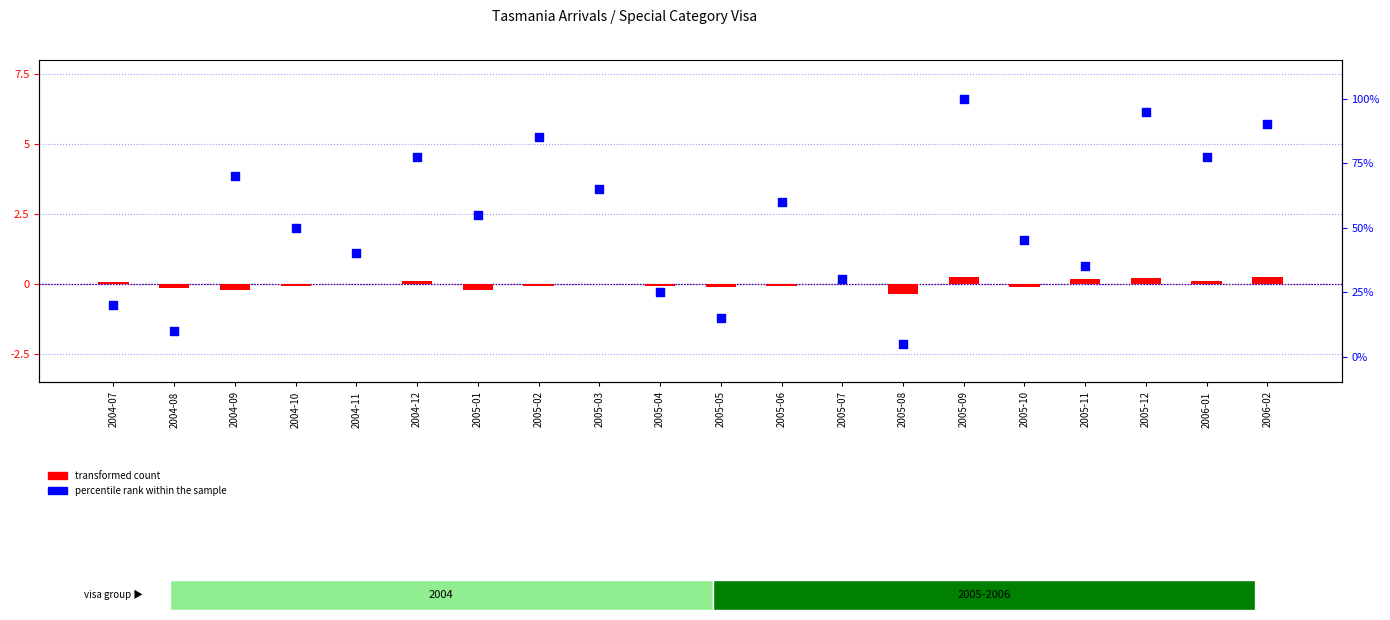

At how many categories does at least one series exceed -145?

20